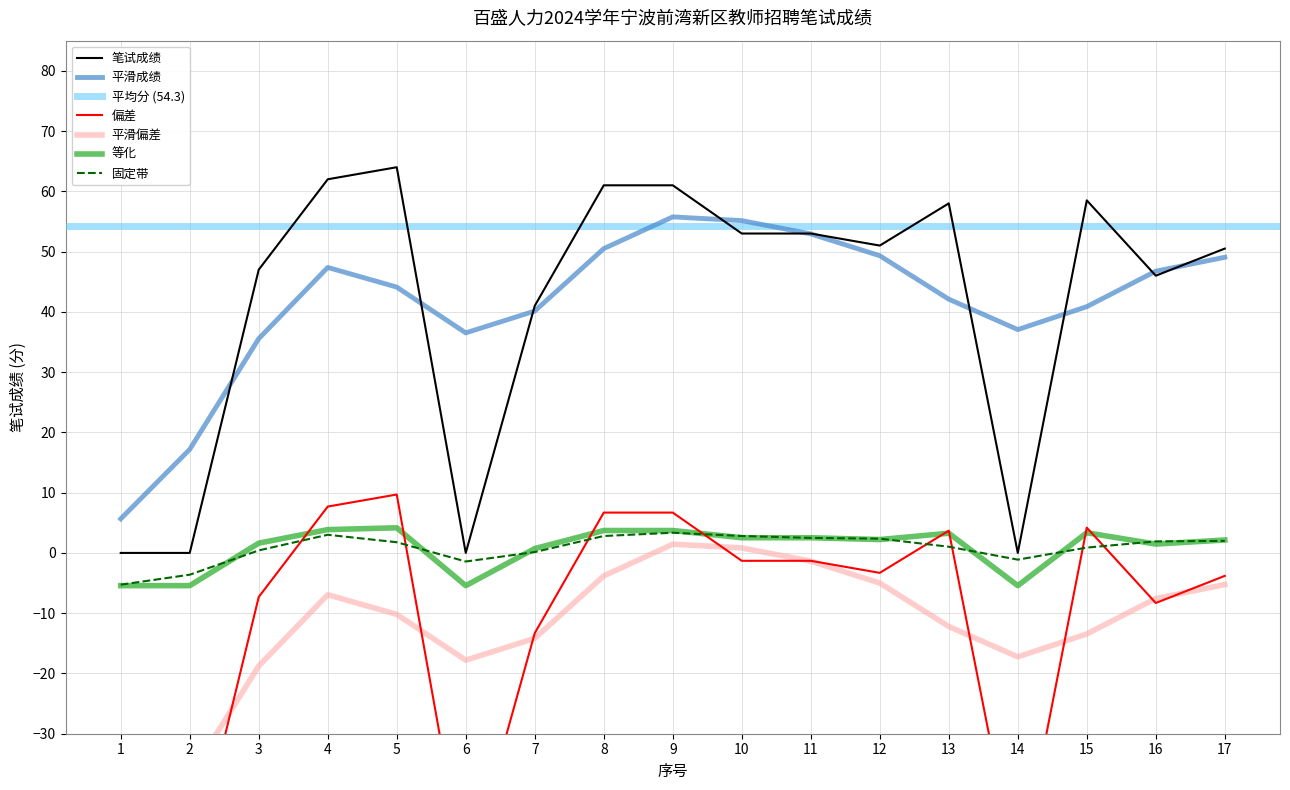

Rank the categories by value from lowest to highest.

1, 2, 6, 14, 7, 16, 3, 17, 12, 10, 11, 13, 15, 8, 9, 4, 5